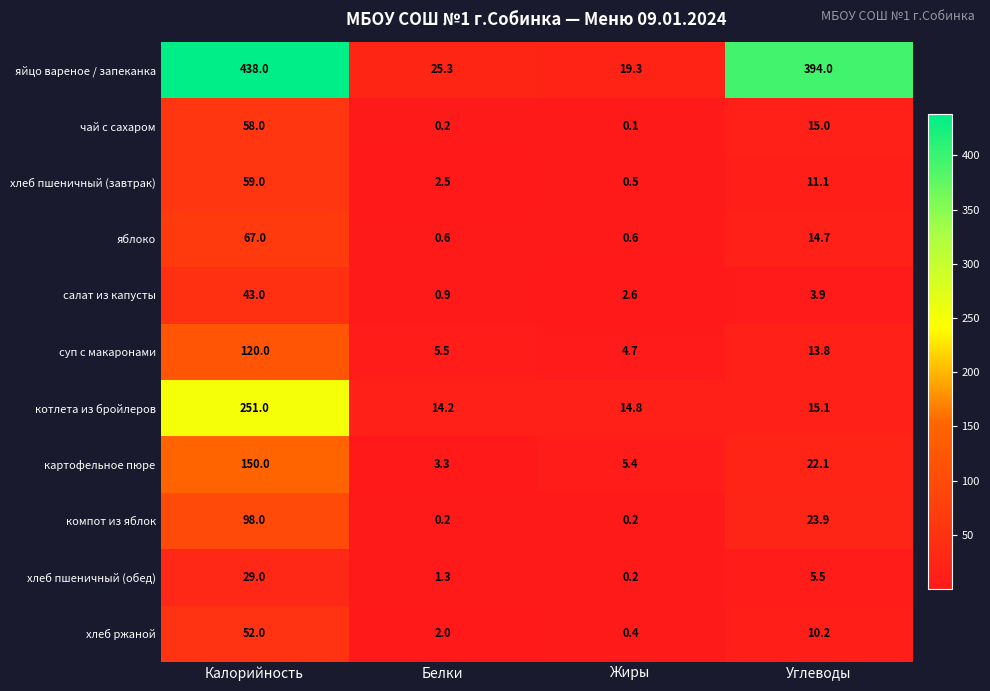

Rank the series by their maximum value, from lowest to highest.

хлеб пшеничный (обед), салат из капусты, хлеб ржаной, чай с сахаром, хлеб пшеничный (завтрак), яблоко, компот из яблок, суп с макаронами, картофельное пюре, котлета из бройлеров, яйцо вареное / запеканка